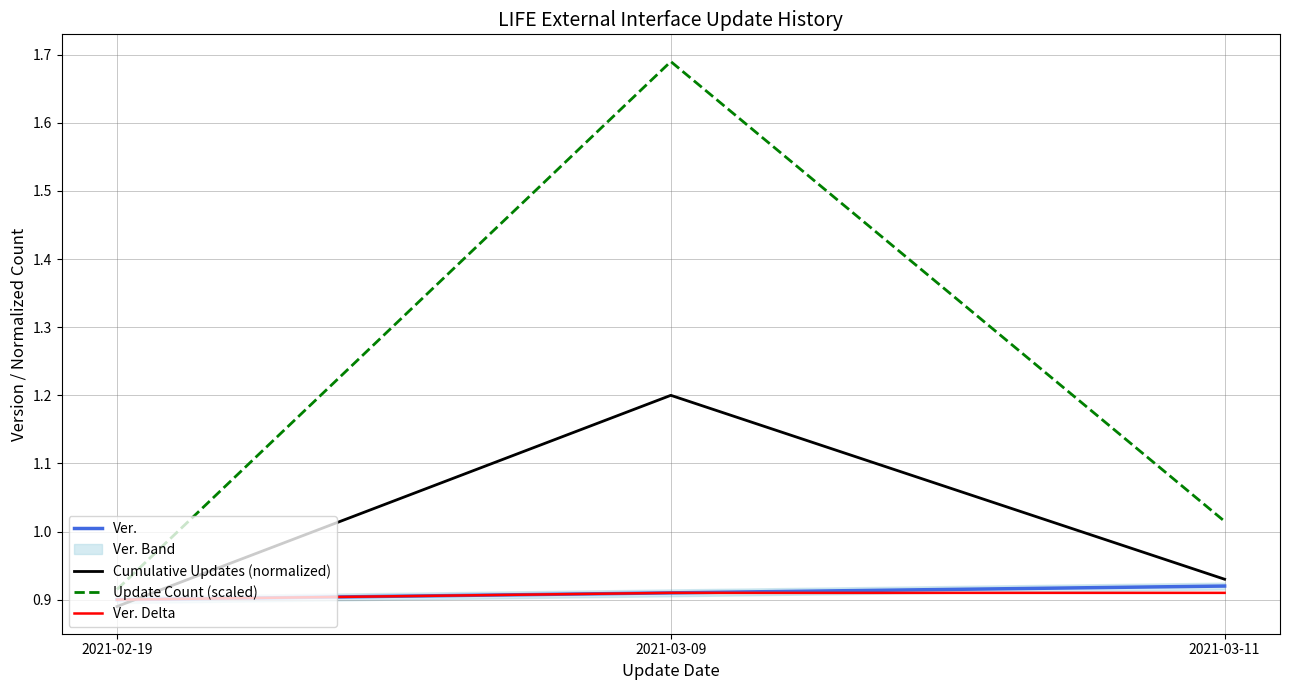

Which label corresponds to the smallest value in the chart?

2021-02-19